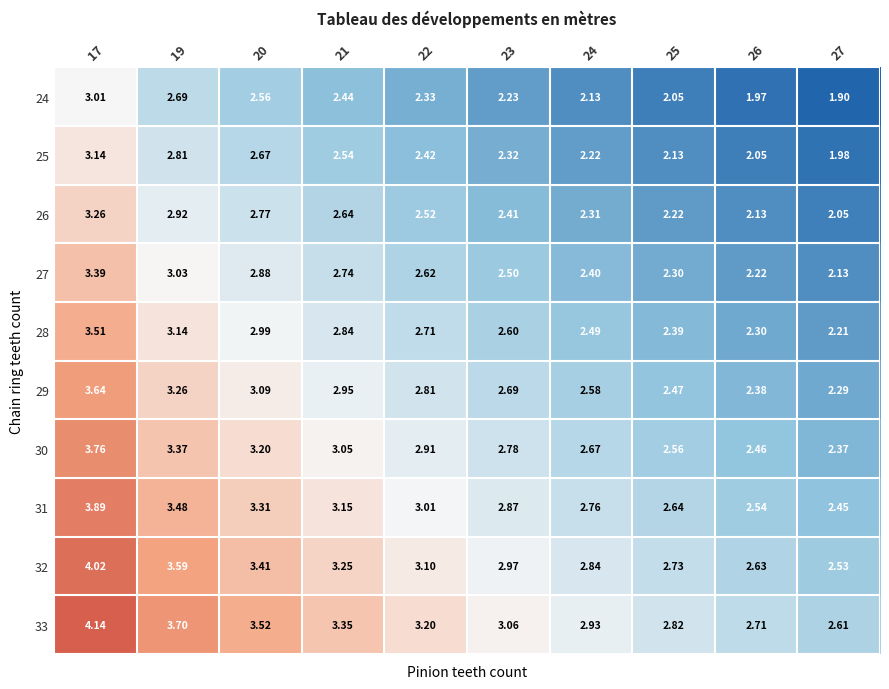

Is the value of 32 at 20 greater than the value of 29 at 21?

Yes